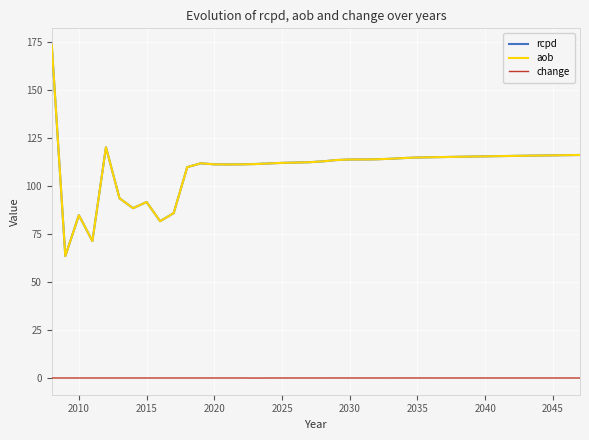

True or false: change and aob intersect in this chart.

False